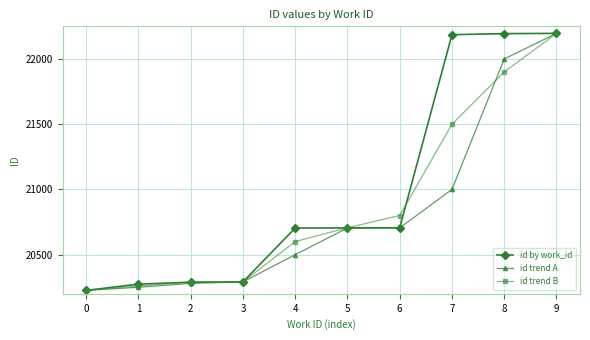

True or false: id trend B and id by work_id intersect in this chart.

True